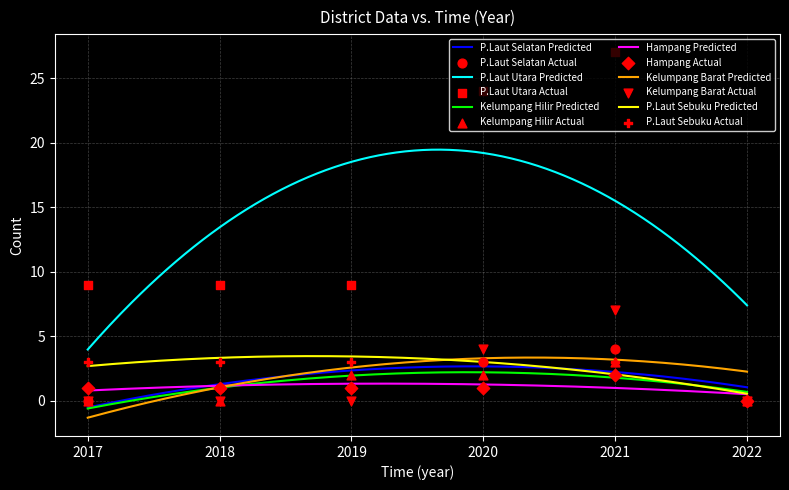

At which category is the sum across all series the highest?

2021